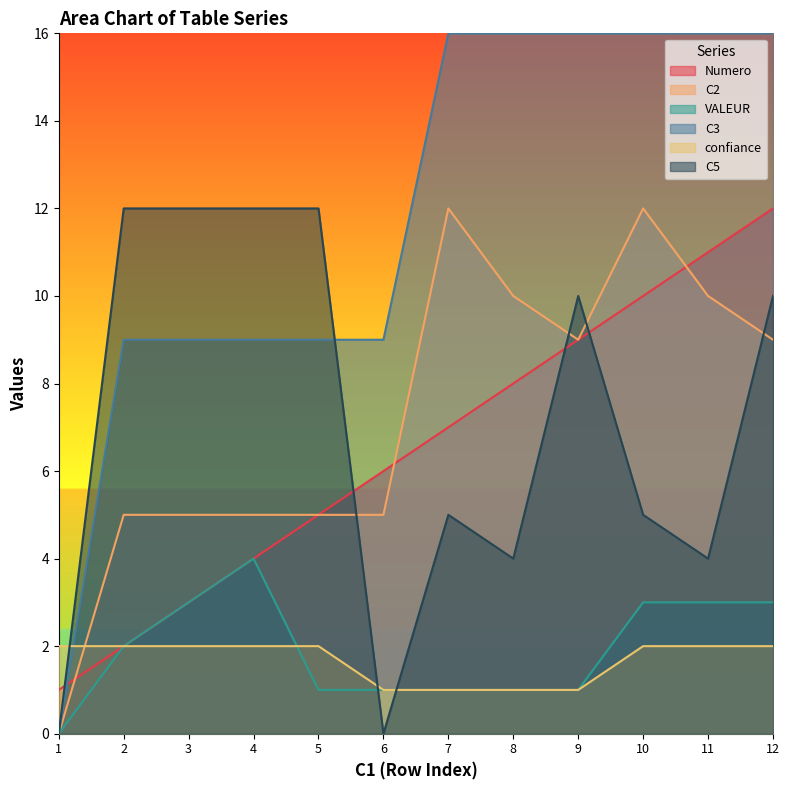

What is the difference between the maximum and minimum values in the C5 series?

12